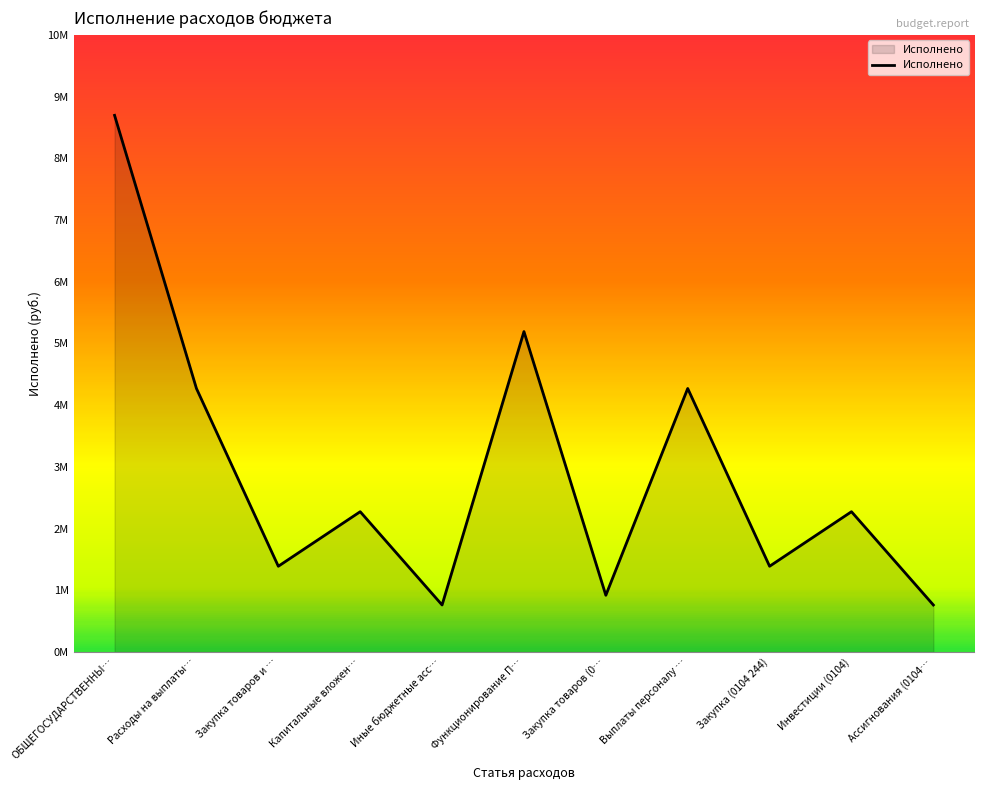

Does the chart have visible grid lines?

No